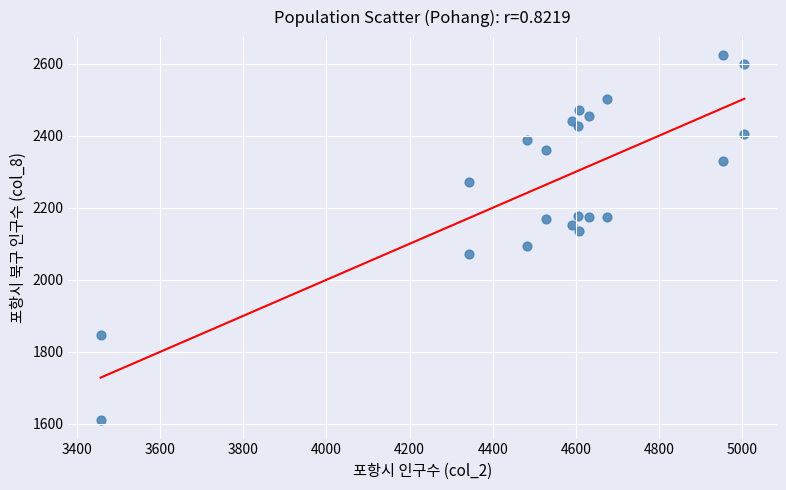

What is the range of X values (max minus min)?

1548